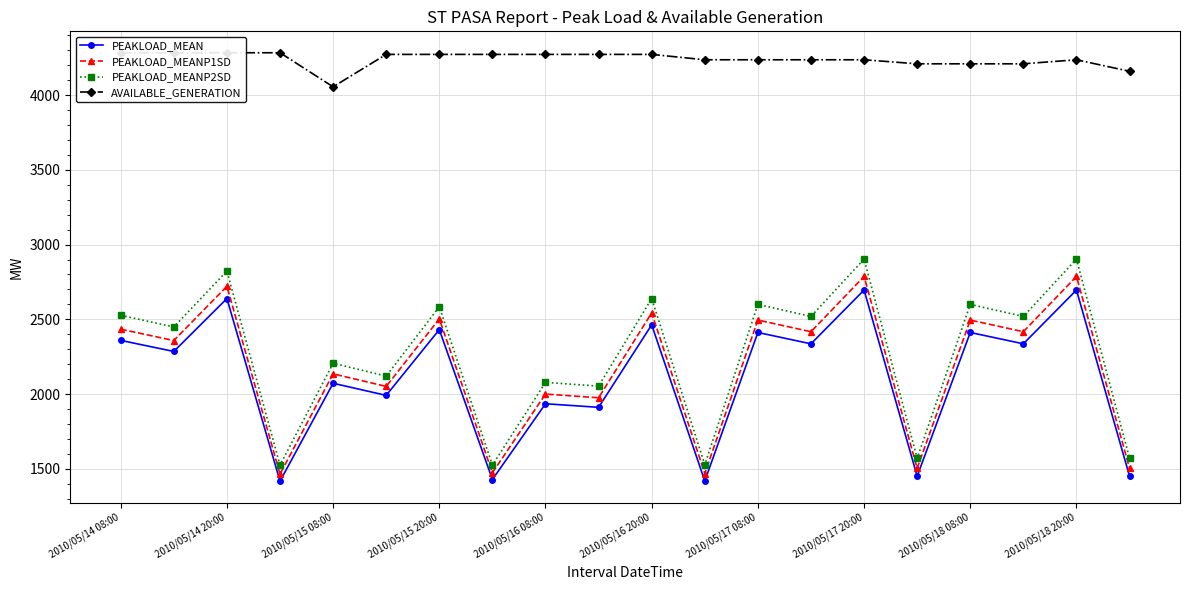

The value of PEAKLOAD_MEANP1SD at 2010/05/15 08:00 is 2135. True or false?

True